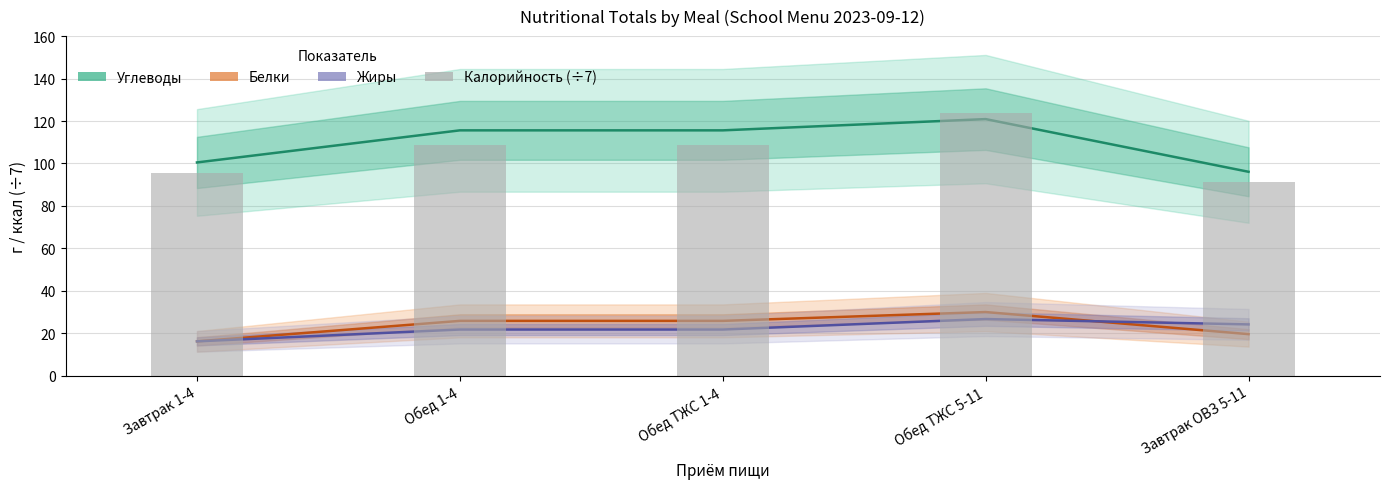

Which series changed the most between Обед 1-4 and Обед ТЖС 1-4?

Углеводы